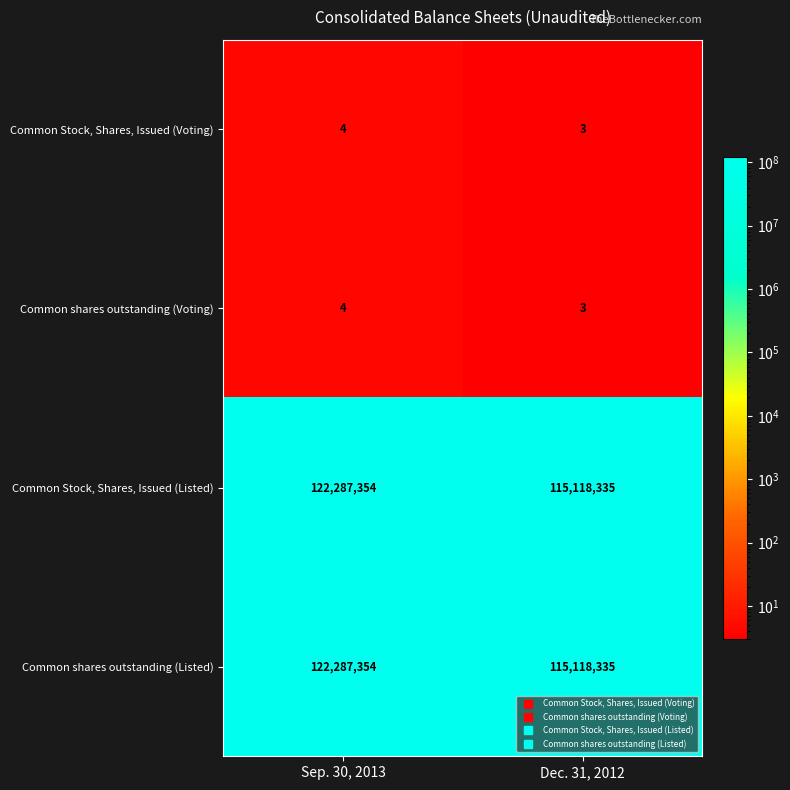

Which label corresponds to the smallest value in the chart?

Dec. 31, 2012